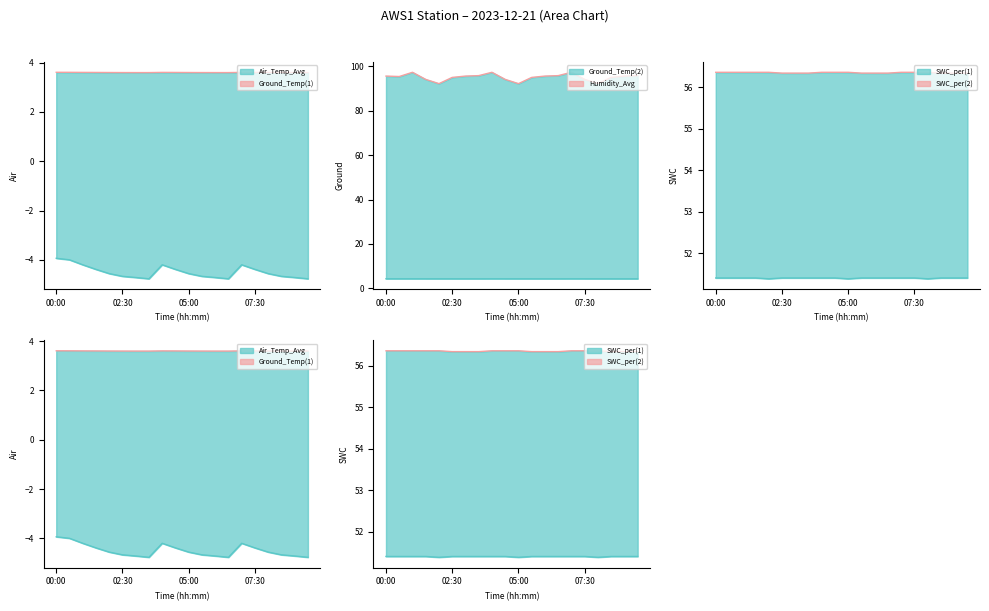

Where is Ground_Temp(2)_line nearest to the value 4?

7